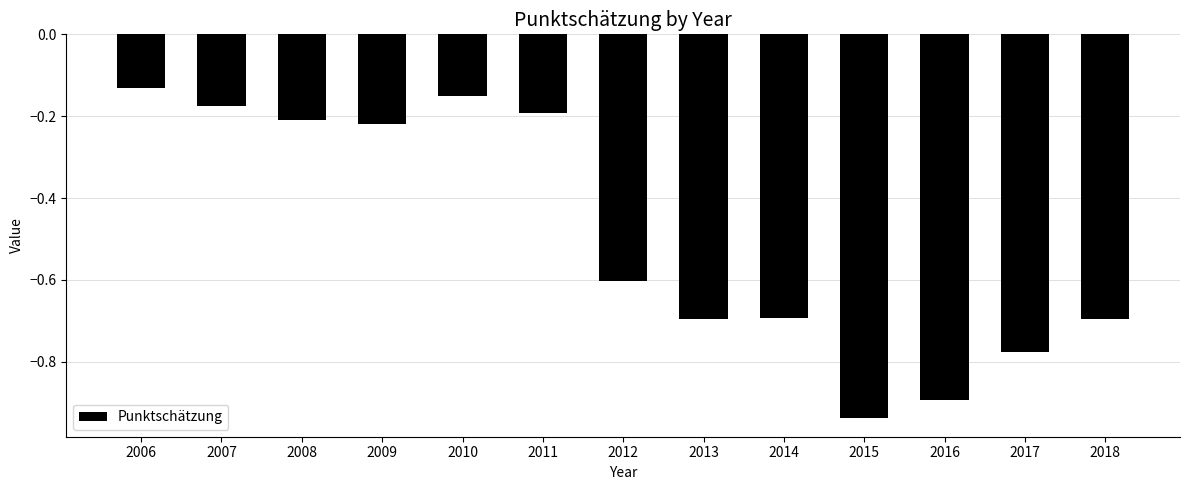

How many bars are there in total?

13